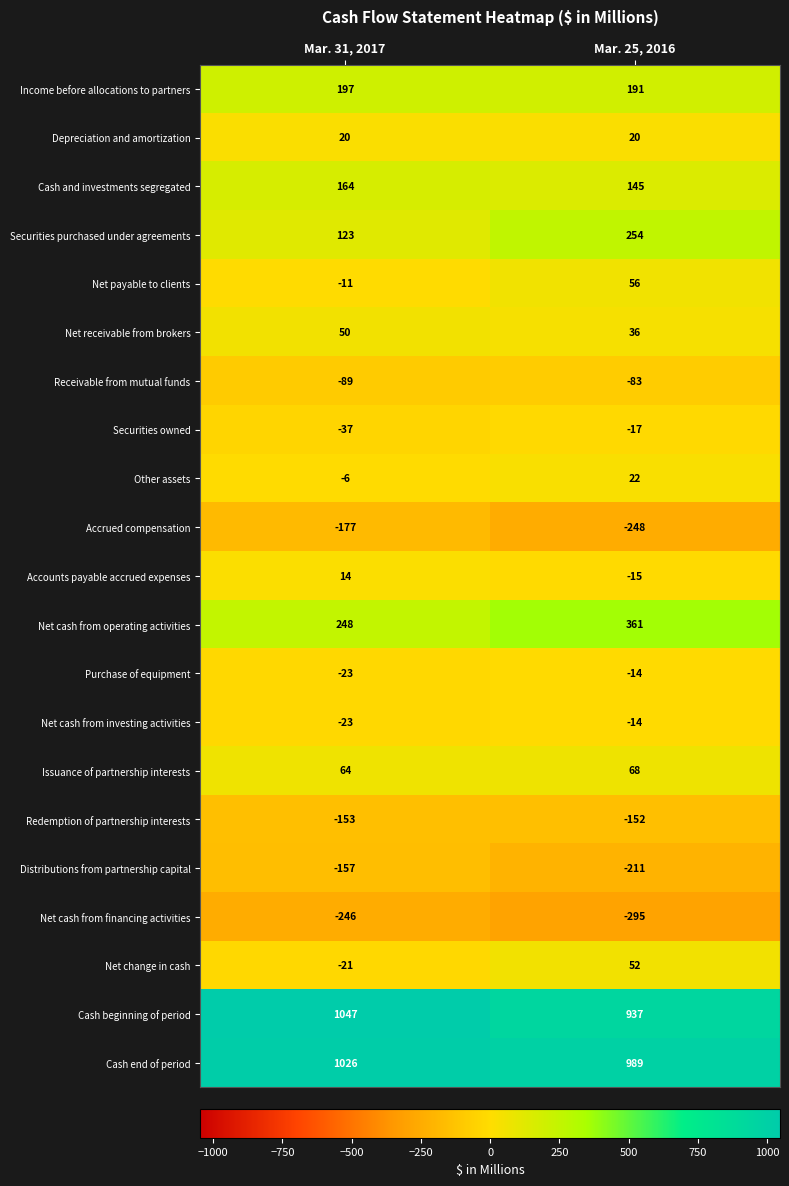

Which label corresponds to the largest value in the chart?

Mar. 31, 2017